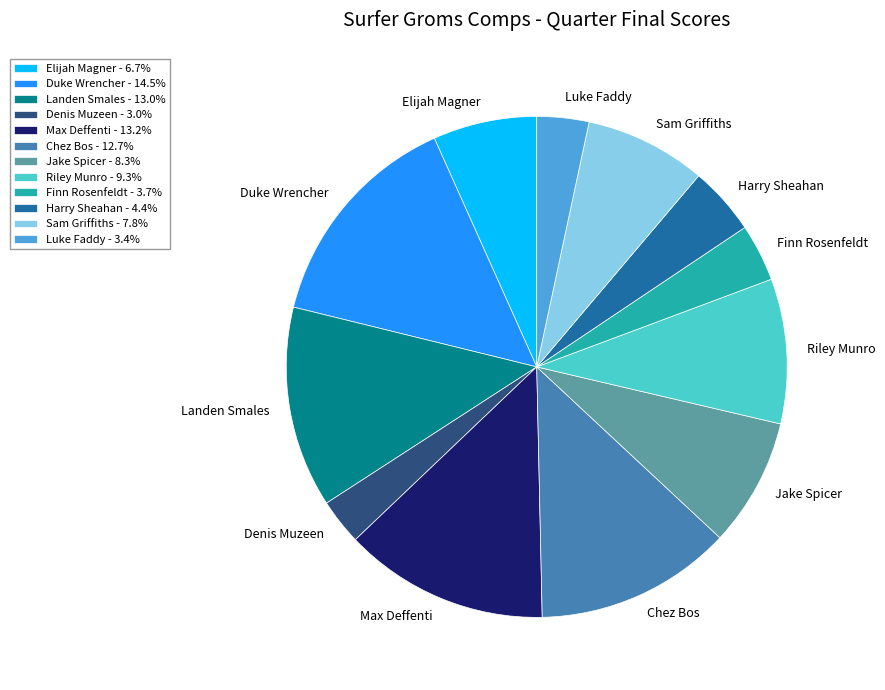

Does Max Deffenti account for over 50% of the chart?

No